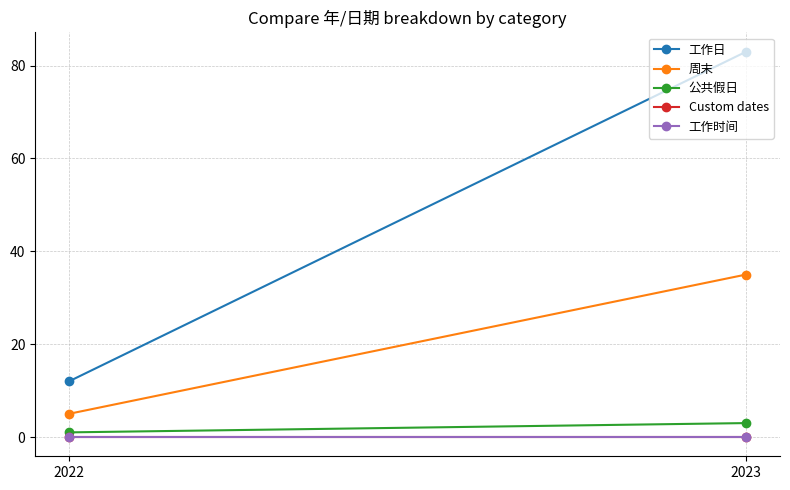

Reading left to right, list all the values displayed in this chart.

工作日: 12	83
周末: 5	35
公共假日: 1	3
Custom dates: 0	0
工作时间: 0	0